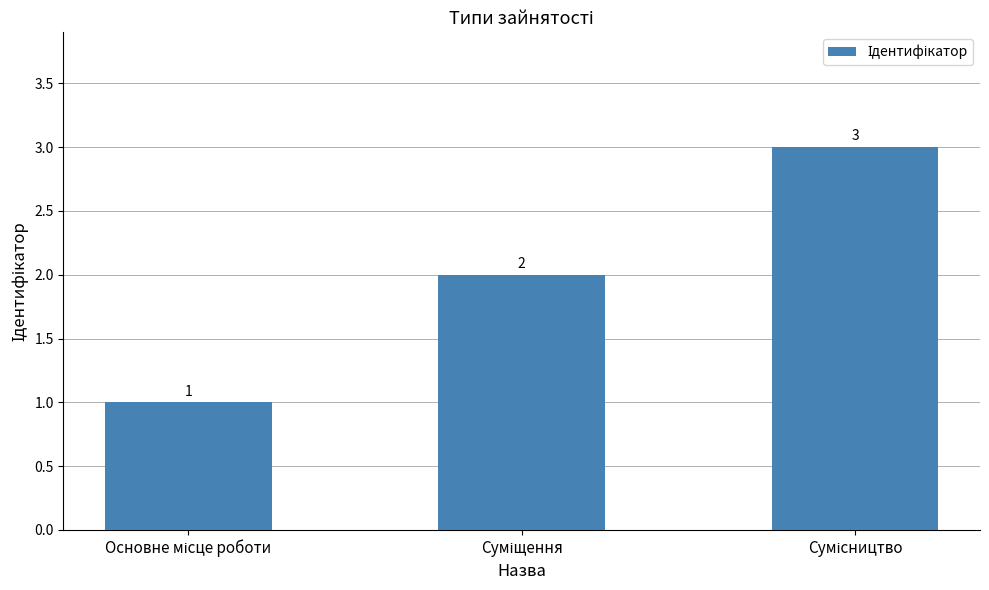

How many values are between 1 and 3?

3